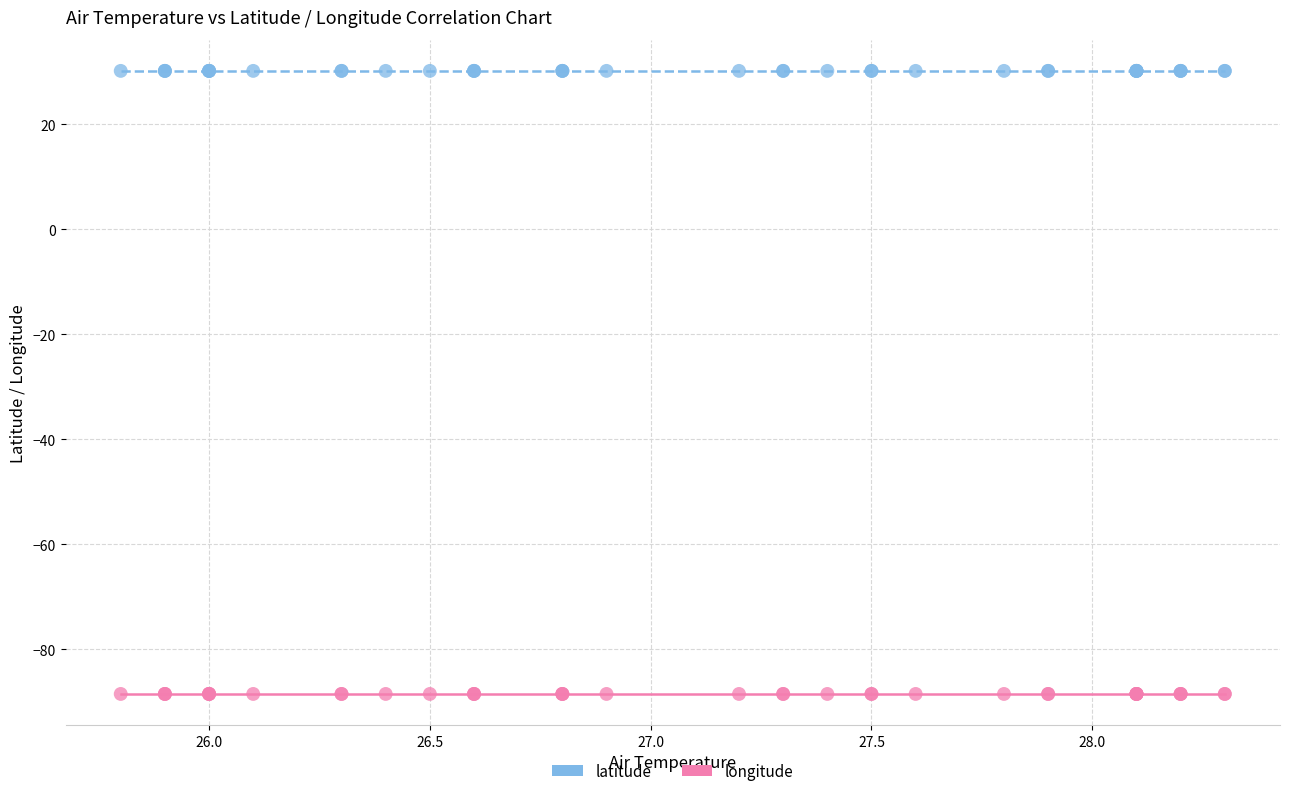

Which series contains the highest Y value?

latitude